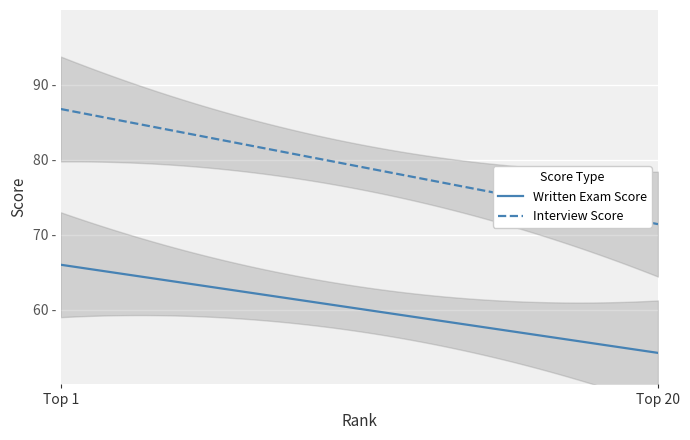

The value of Written Exam Score at 6 is 26.4. True or false?

False